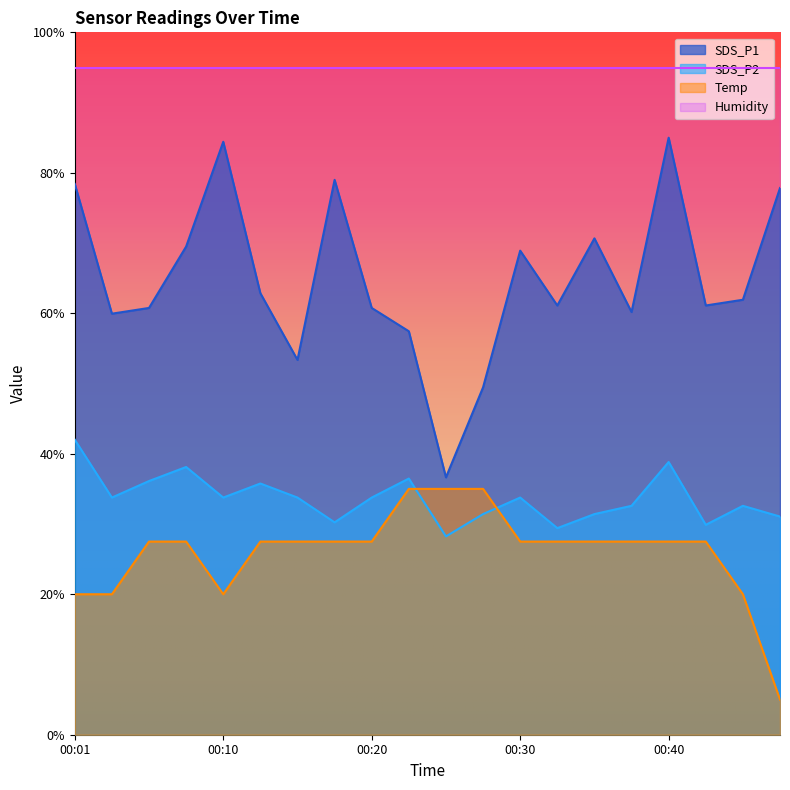

True or false: SDS_P1 and SDS_P2 cross at least once.

False